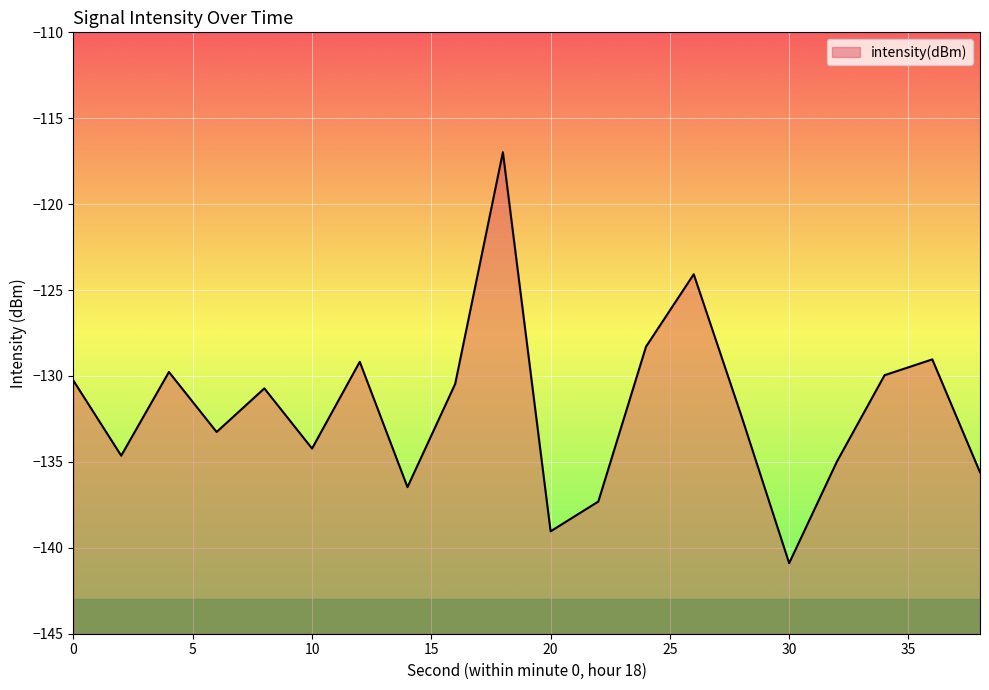

What is the value of the 19th point from the left?

-129.0